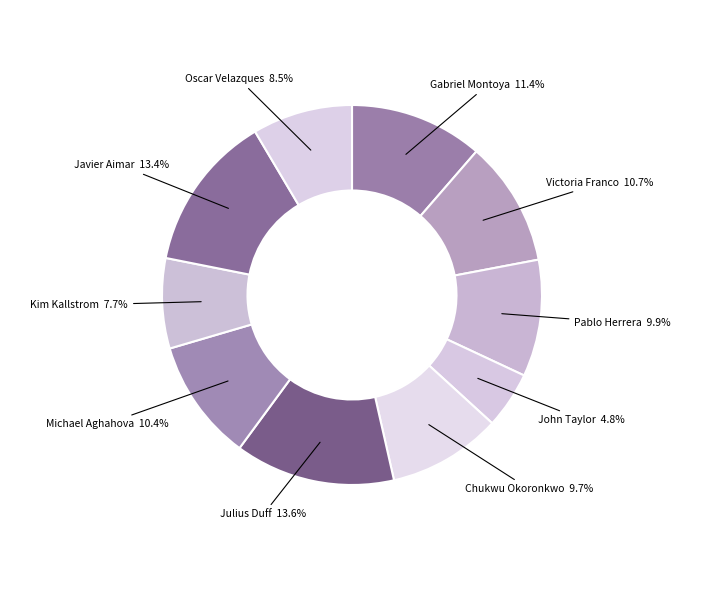

Combined, do John Taylor and Julius Duff account for over 50%?

No